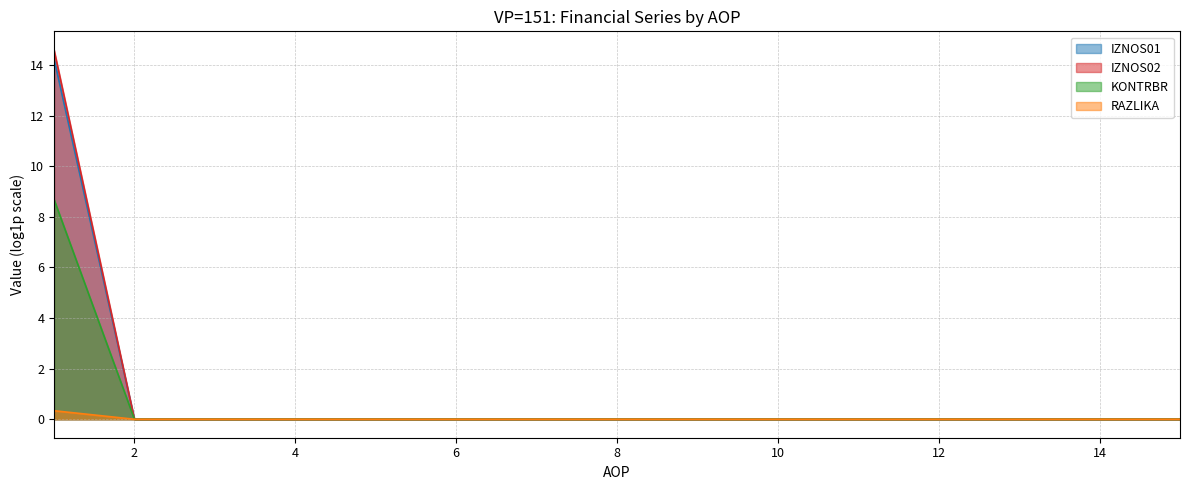

How many positive values does the RAZLIKA series have?

1